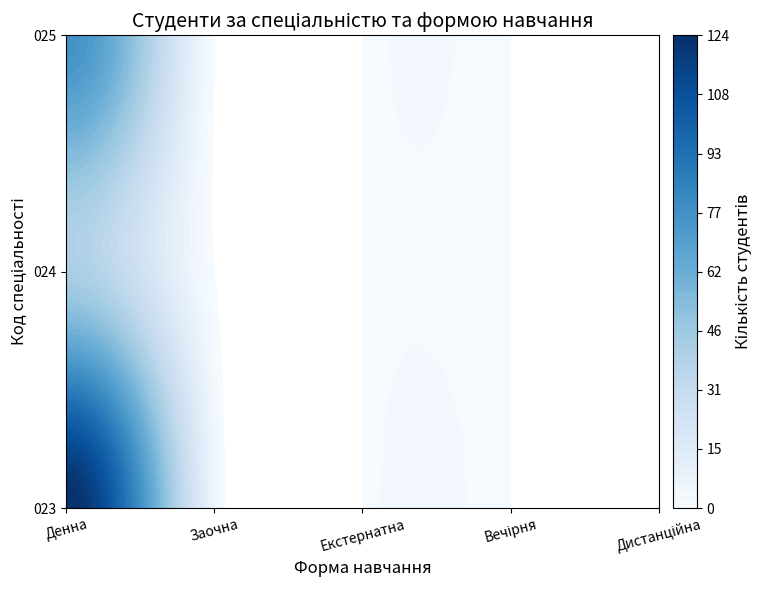

Which series has the largest total across all categories?

023